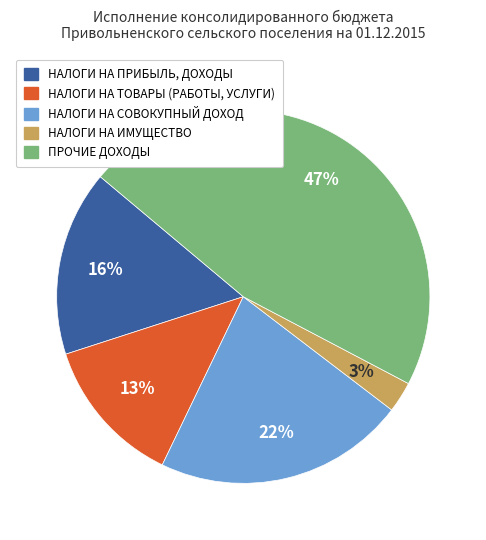

To the nearest percent, what is the combined percentage of НАЛОГИ НА ИМУЩЕСТВО and НАЛОГИ НА ТОВАРЫ (РАБОТЫ, УСЛУГИ)?

16%